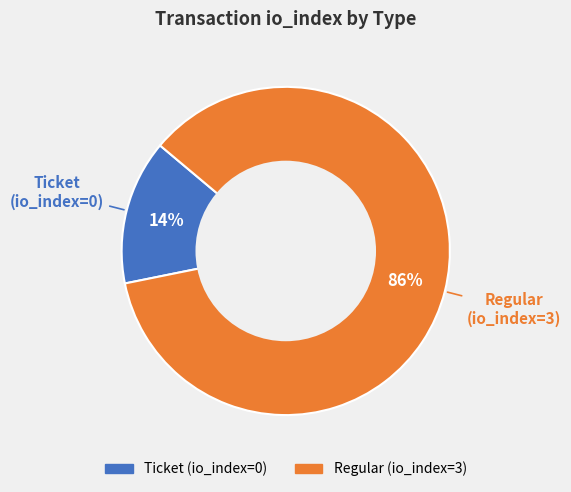

Does any single category account for the majority?

Yes